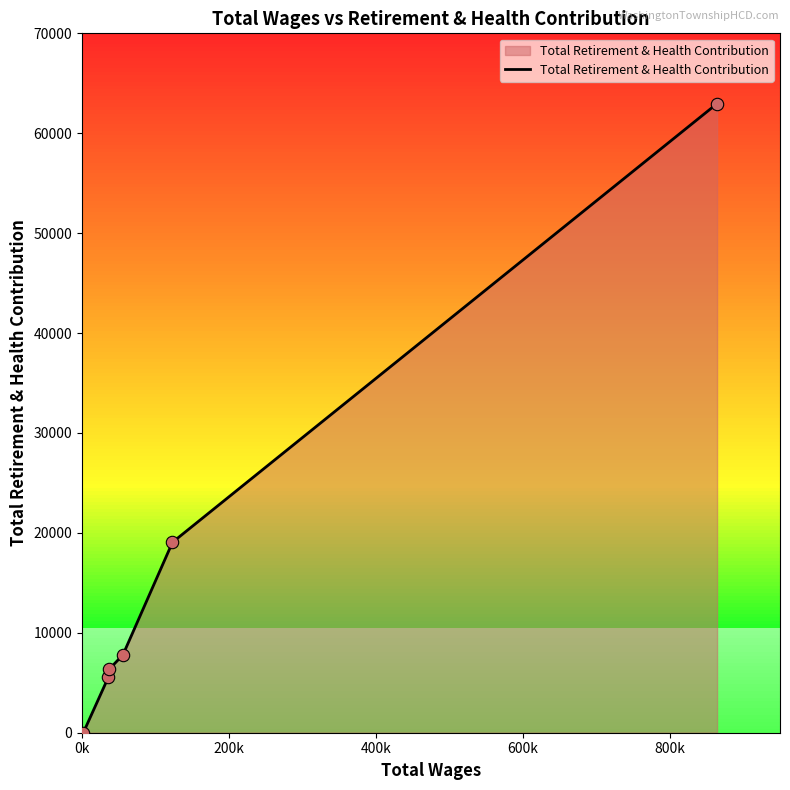

What is the maximum value shown in the chart?

62967